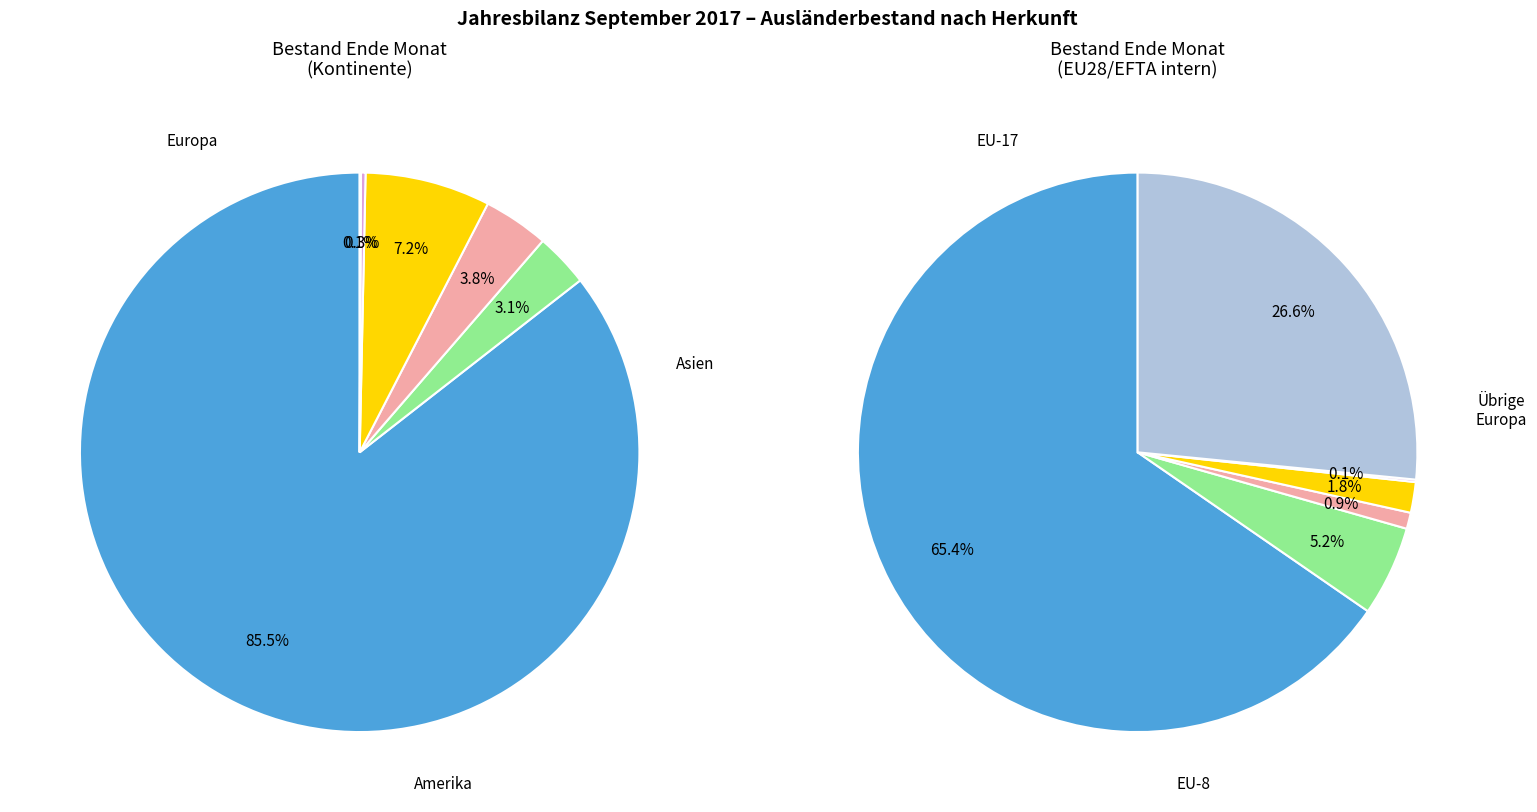

What is the smallest slice in the pie chart?

Herkunft unbekannt